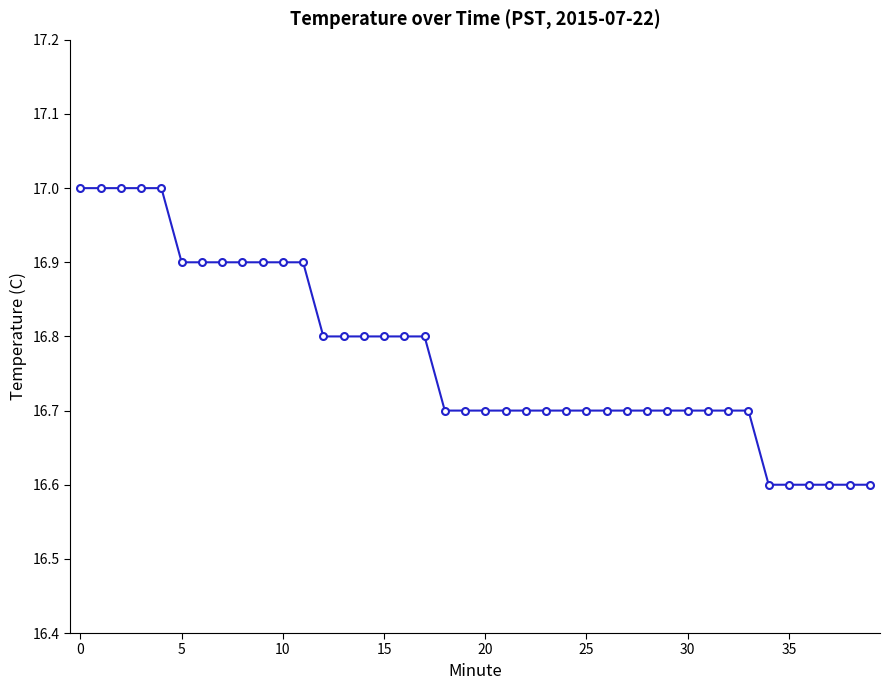

What is the sum of all values?

670.9